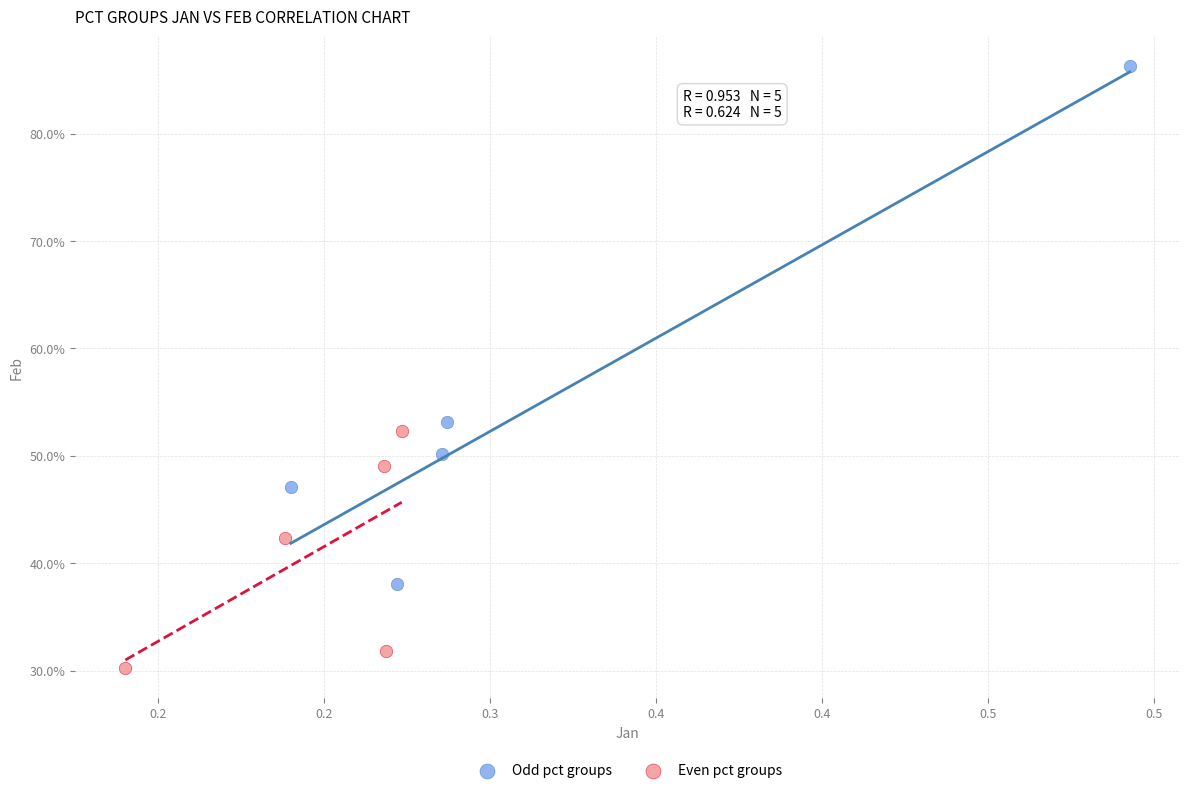

What are all the series names shown in the legend?

Odd pct groups, Even pct groups